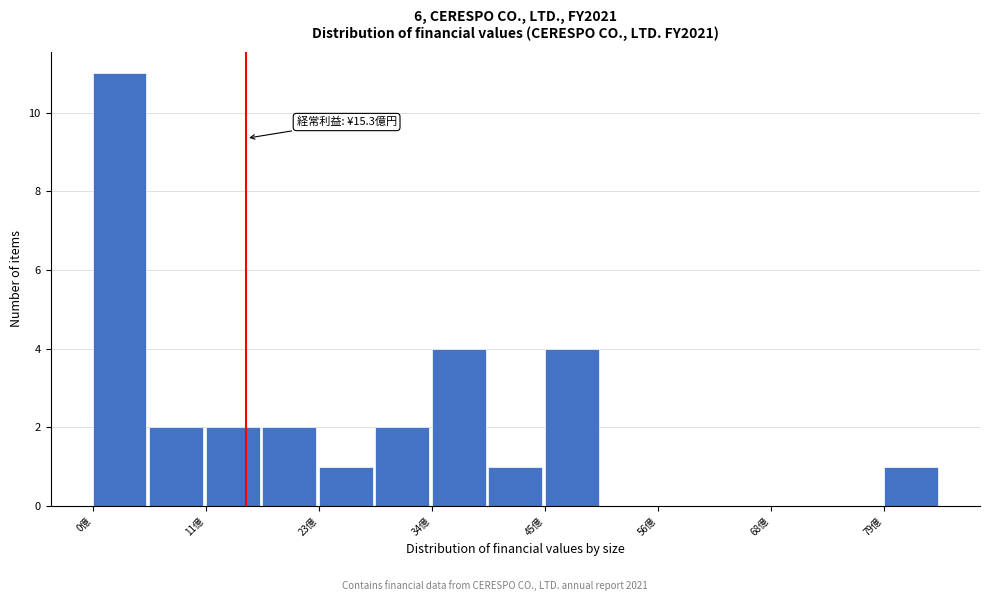

Around what value on the x-axis is the tallest bar? Give the approximate position of its centre, as read against the axis.

2